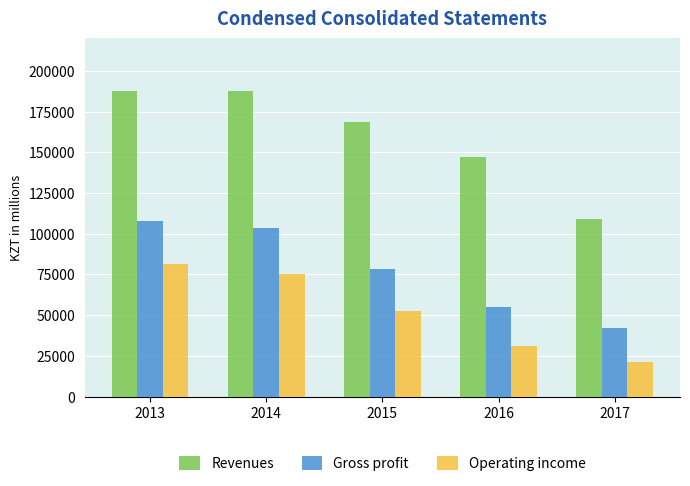

Does the chart contain stacked bars?

No